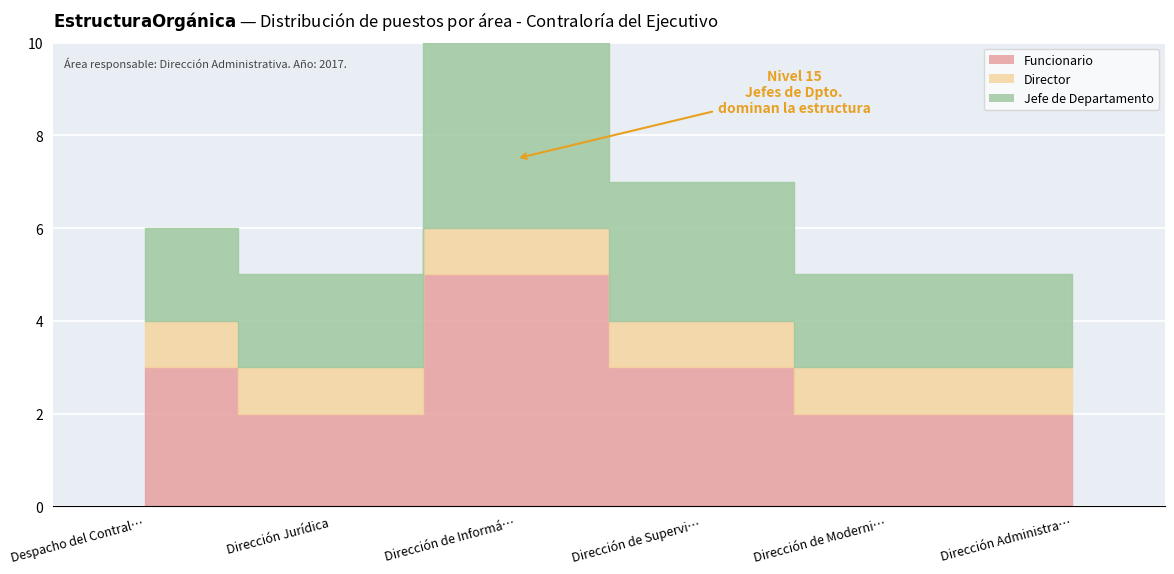

Reading left to right, what are all the values shown in this chart?

Funcionario: 3	2	5	3	2	2
Director: 1	1	1	1	1	1
Jefe de Departamento: 2	2	4	3	2	2